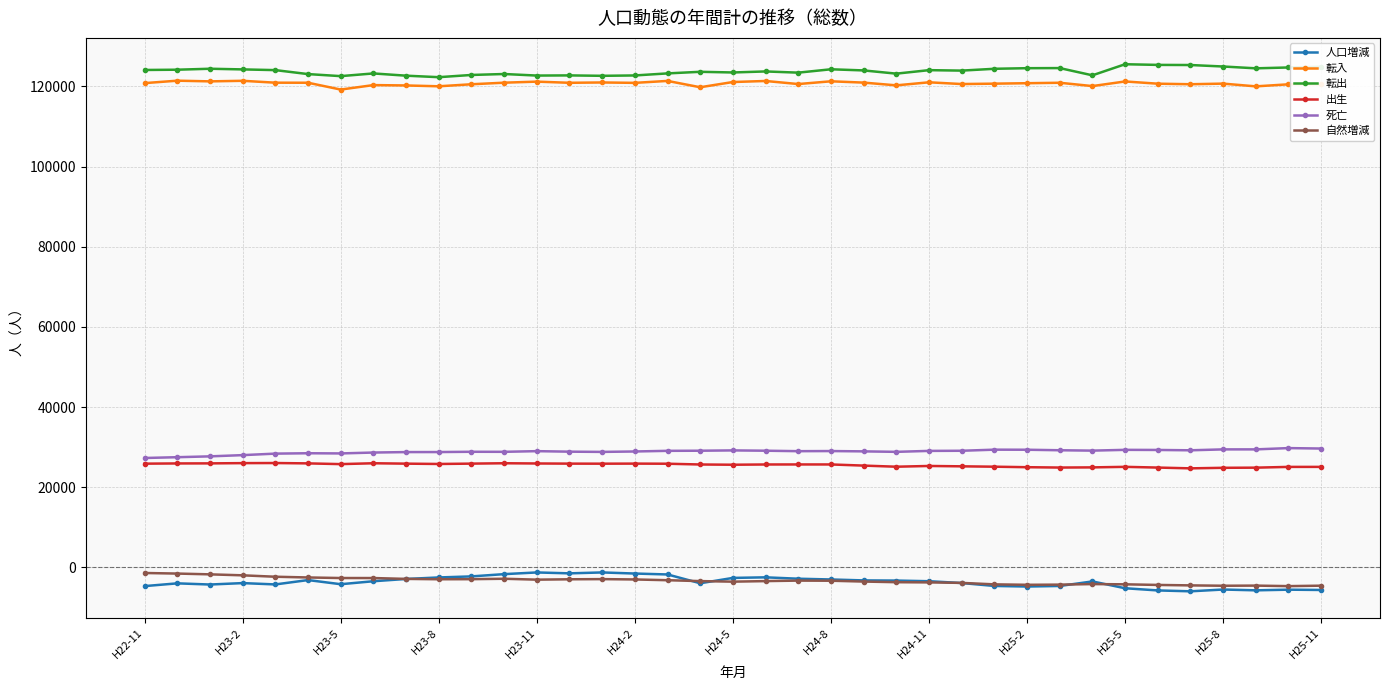

What is the highest value of the 転出 series?

125528